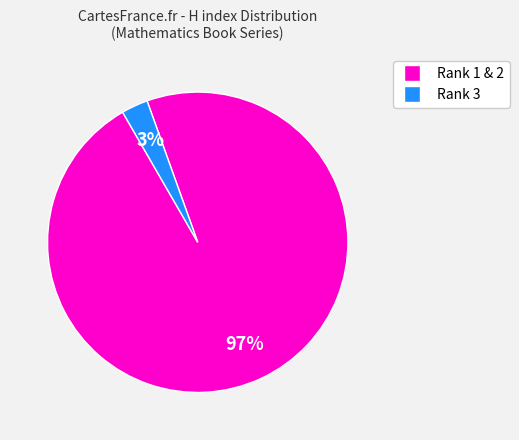

Does any single category account for the majority?

Yes